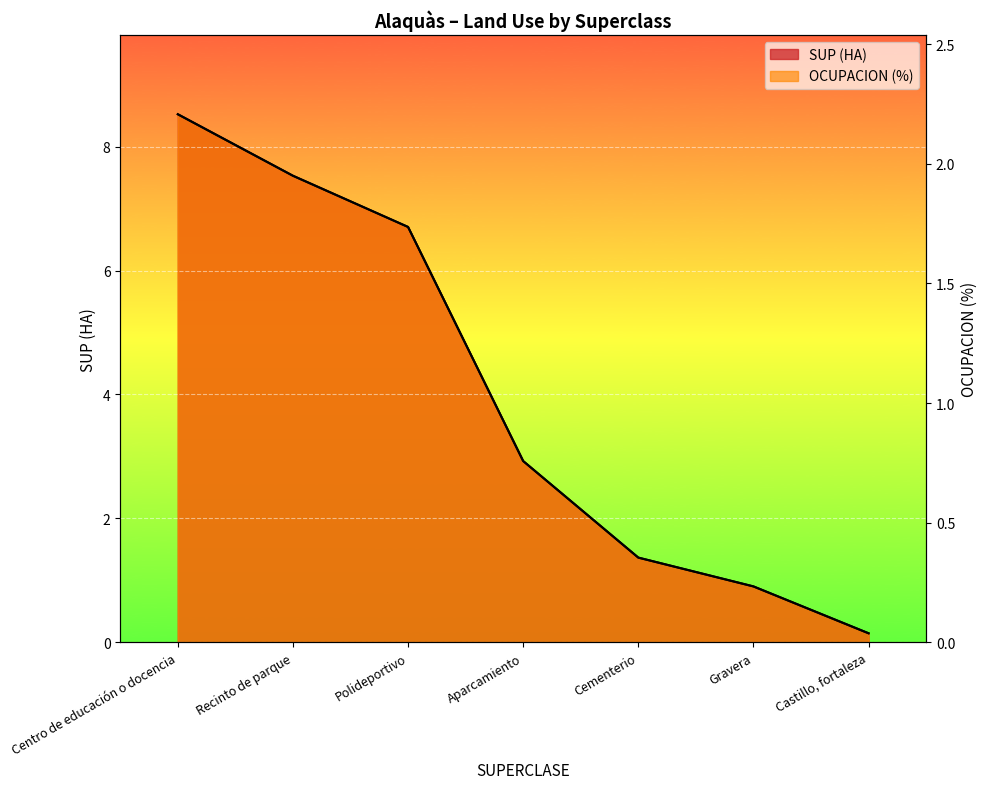

True or false: OCUPACION (%) and SUP (HA) cross at least once.

False